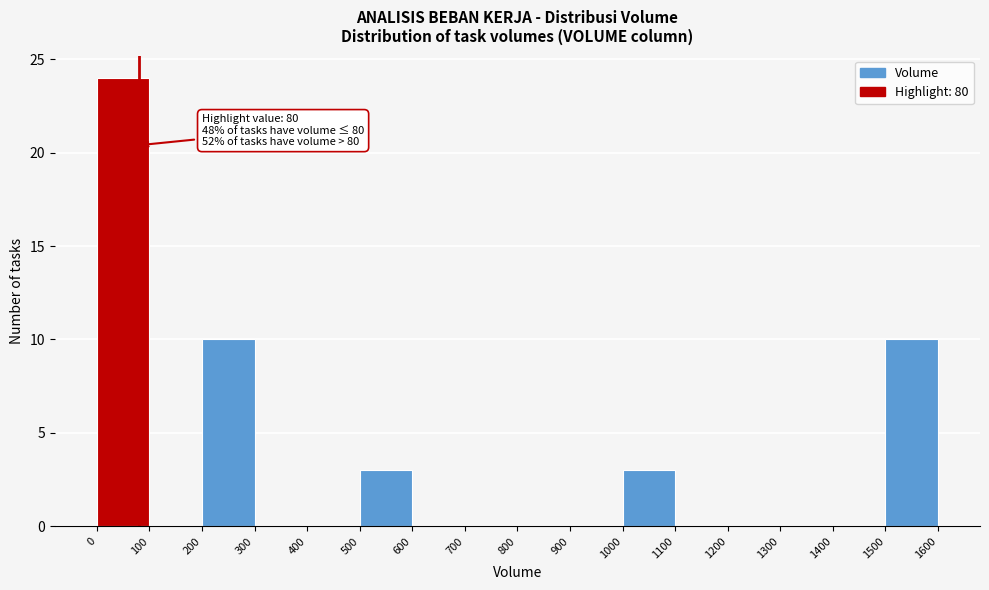

Which range on the x-axis has the tallest bar?

0 to 100